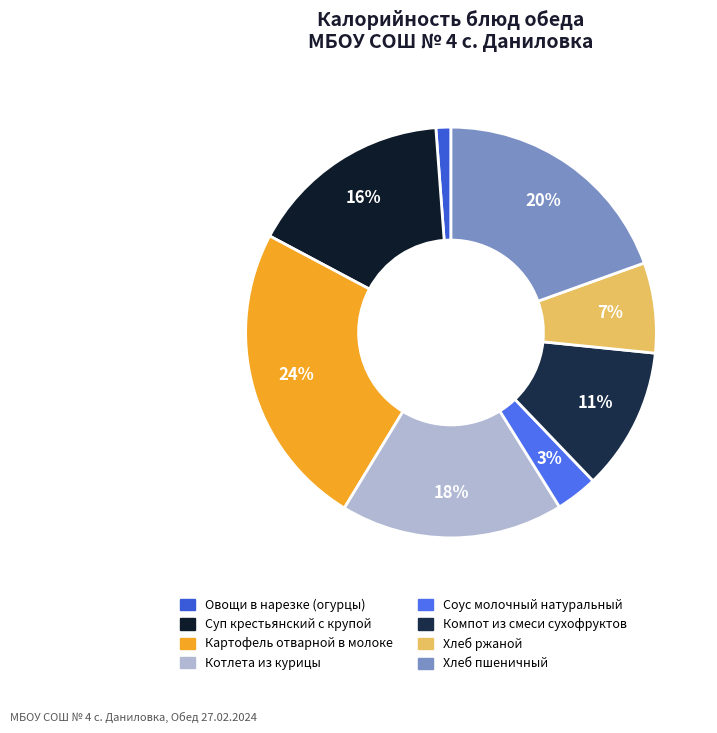

Do Картофель отварной в молоке and Овощи в нарезке (огурцы) together represent more than half of the pie?

No